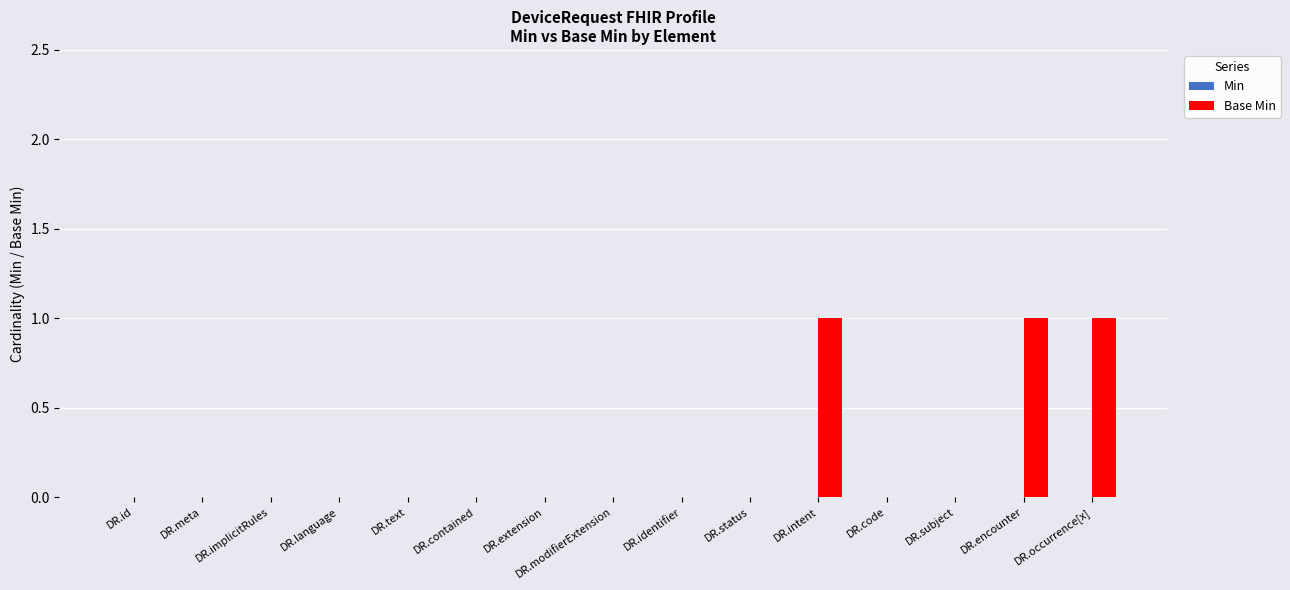

What is the sum of all values?

3